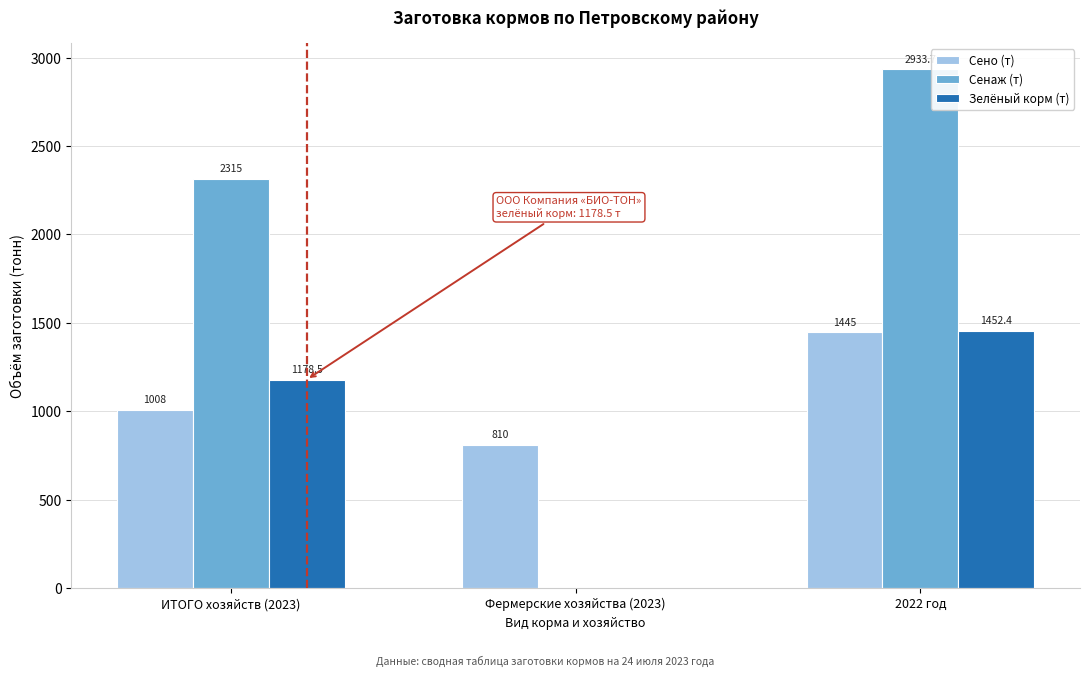

Reading left to right, transcribe all the data shown in this chart.

Сено (т): ИТОГО хозяйств (2023)=1008.0	Фермерские хозяйства (2023)=810.0	2022 год=1445.0
Сенаж (т): ИТОГО хозяйств (2023)=2315.0	Фермерские хозяйства (2023)=0.0	2022 год=2933.7
Зелёный корм (т): ИТОГО хозяйств (2023)=1178.5	Фермерские хозяйства (2023)=0.0	2022 год=1452.4